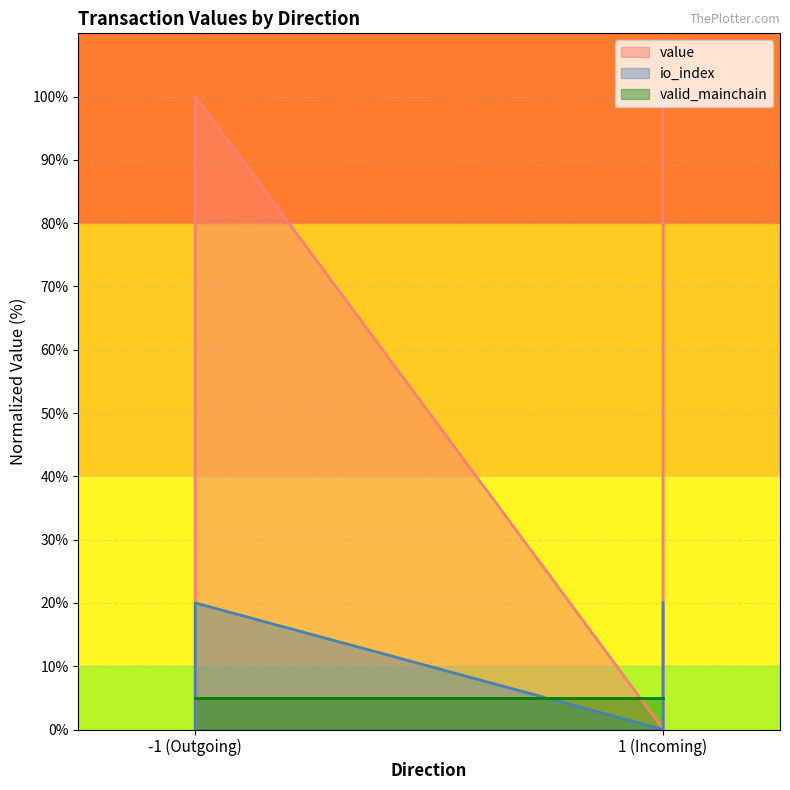

What is the spread (max minus min) of values at -1 (Outgoing)?

0.1